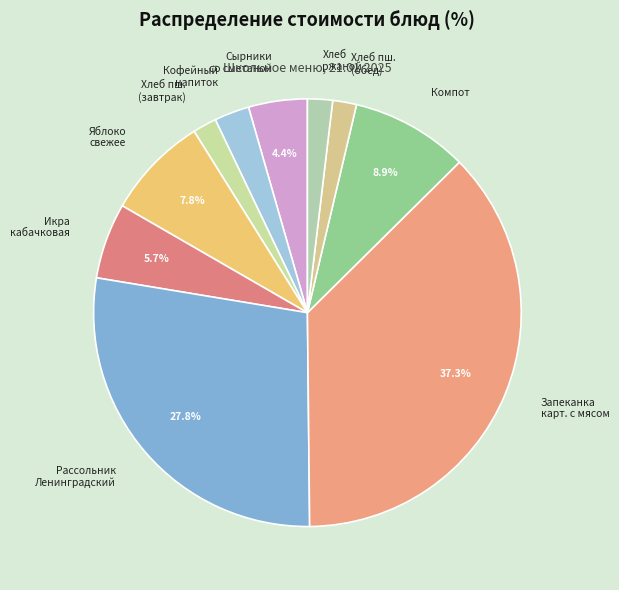

Between Икра кабачковая and Хлеб пш. (завтрак), which is larger?

Икра кабачковая